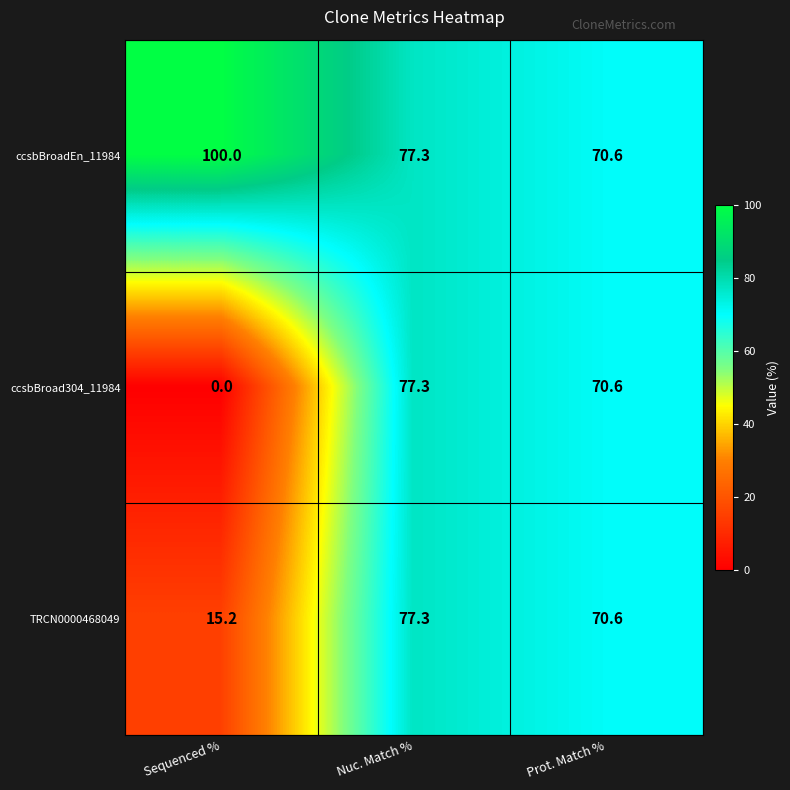

What is the difference between the highest and lowest values at Sequenced %?

100.0